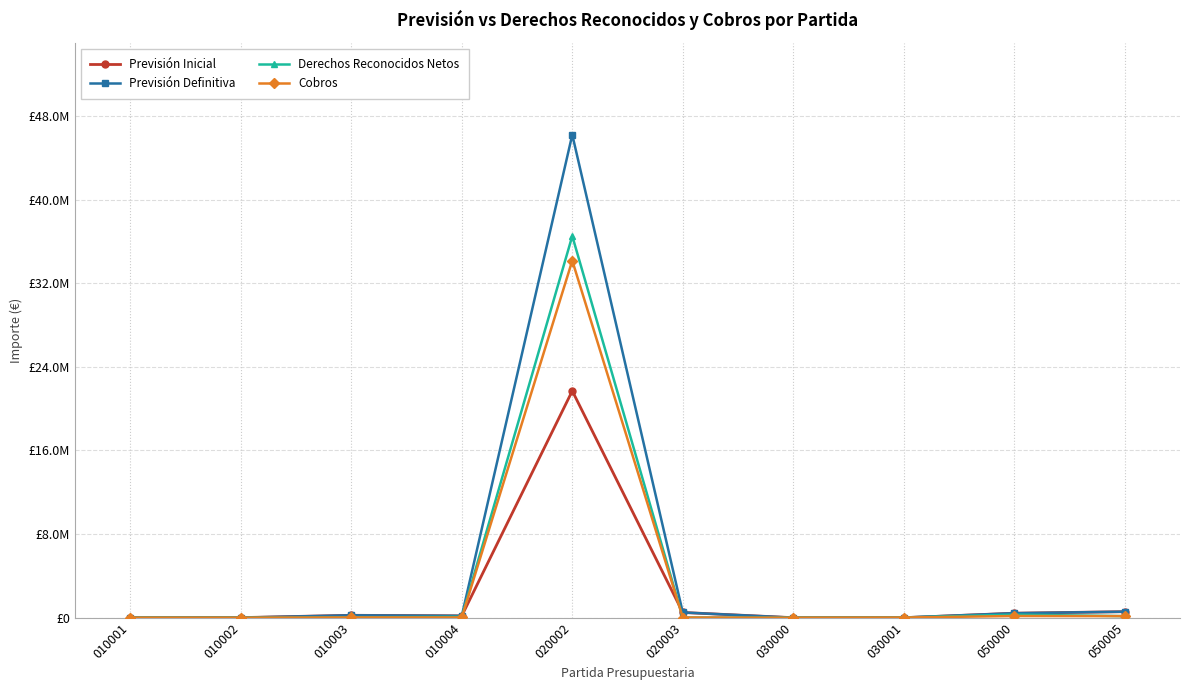

What are all the series names shown in the legend?

Previsión Inicial, Previsión Definitiva, Derechos Reconocidos Netos, Cobros